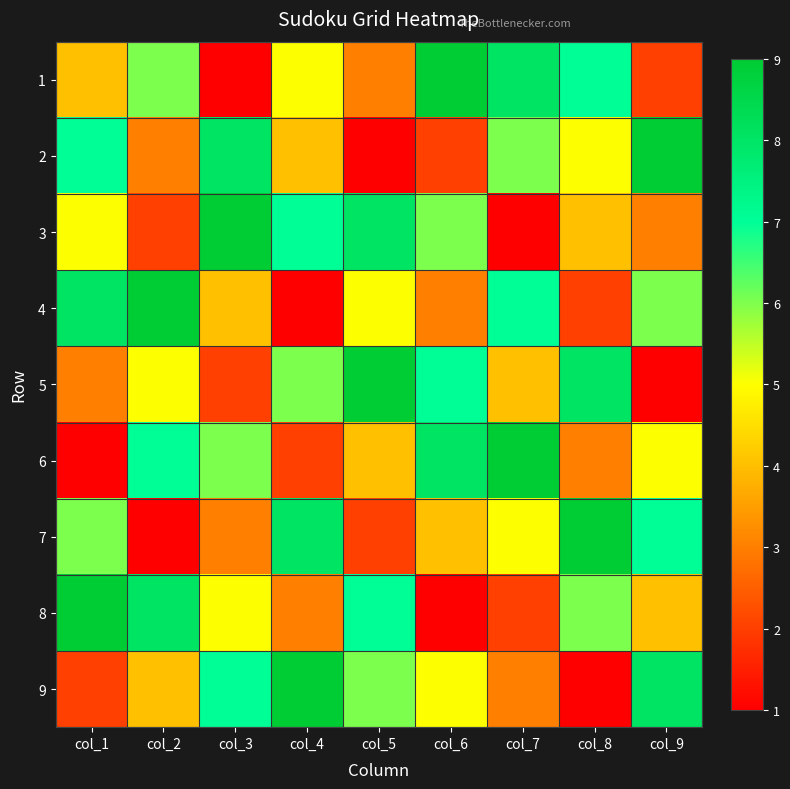

Which series has the widest spread of values?

1